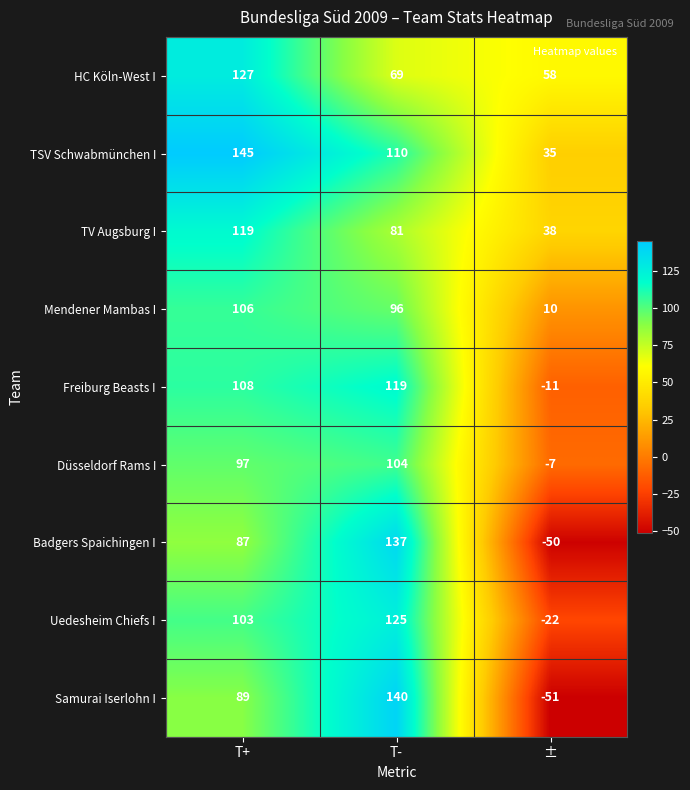

Read the Uedesheim Chiefs I value at T+, to the nearest 10.

100